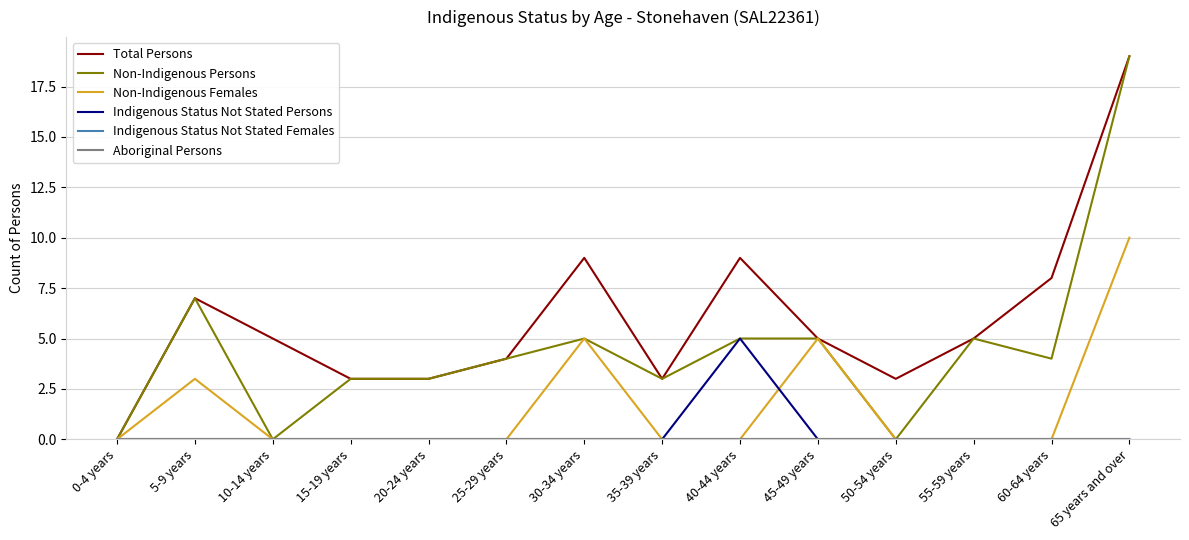

Which series changed the most between 10-14 years and 65 years and over?

Non-Indigenous Persons